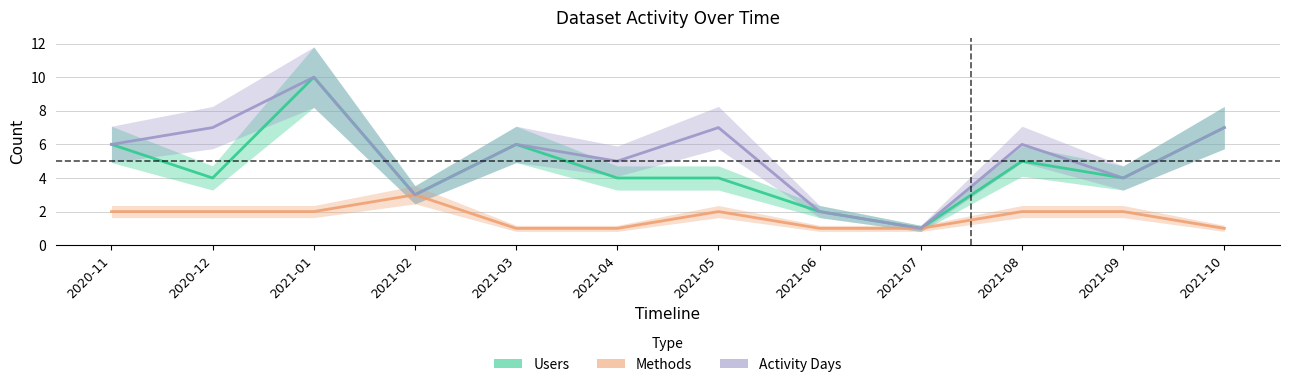

What is the label of the 11th point from the right?

2020-12